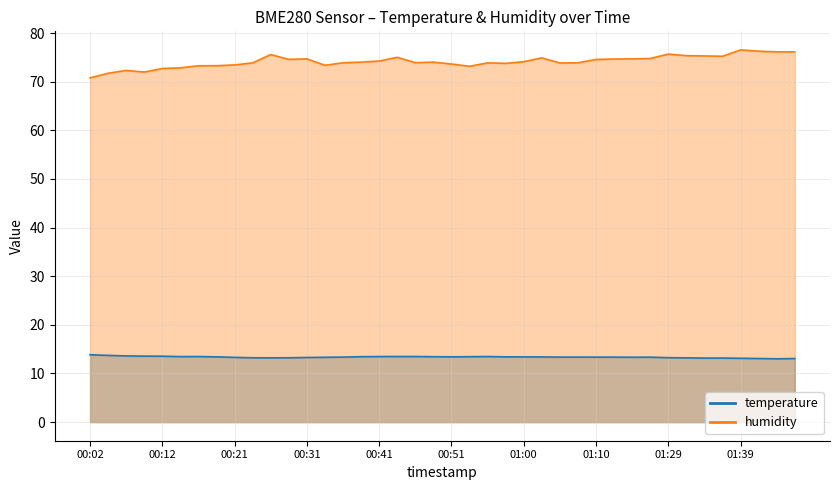

At which category does temperature reach its first local valley?

00:14